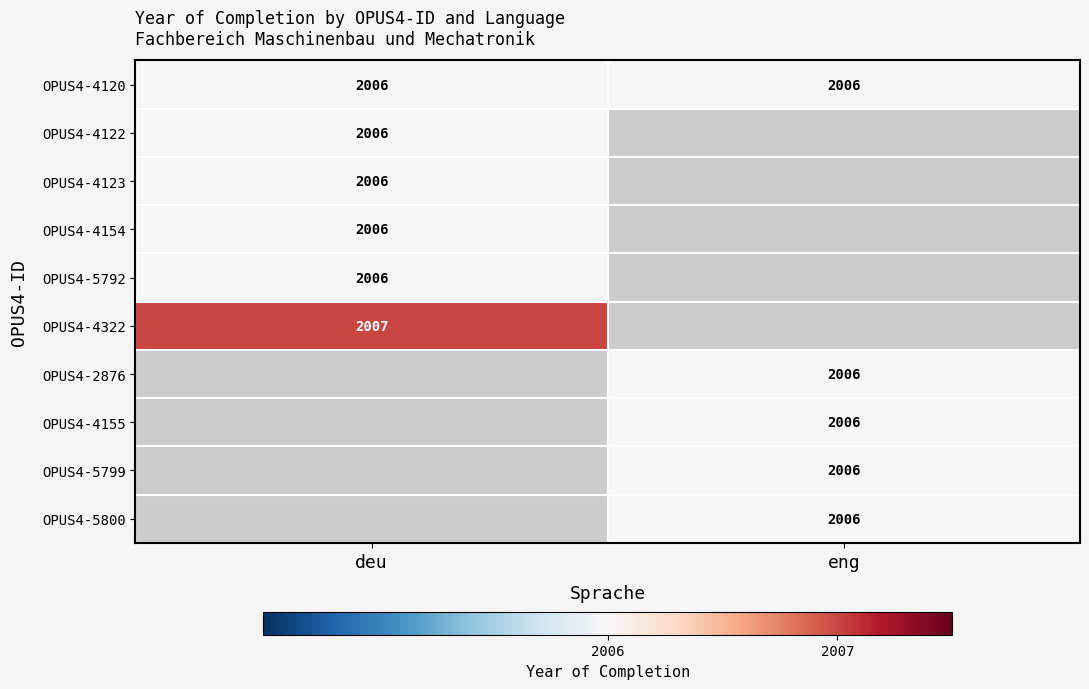

Is it true that OPUS4-2876 equals 1271 at eng?

False